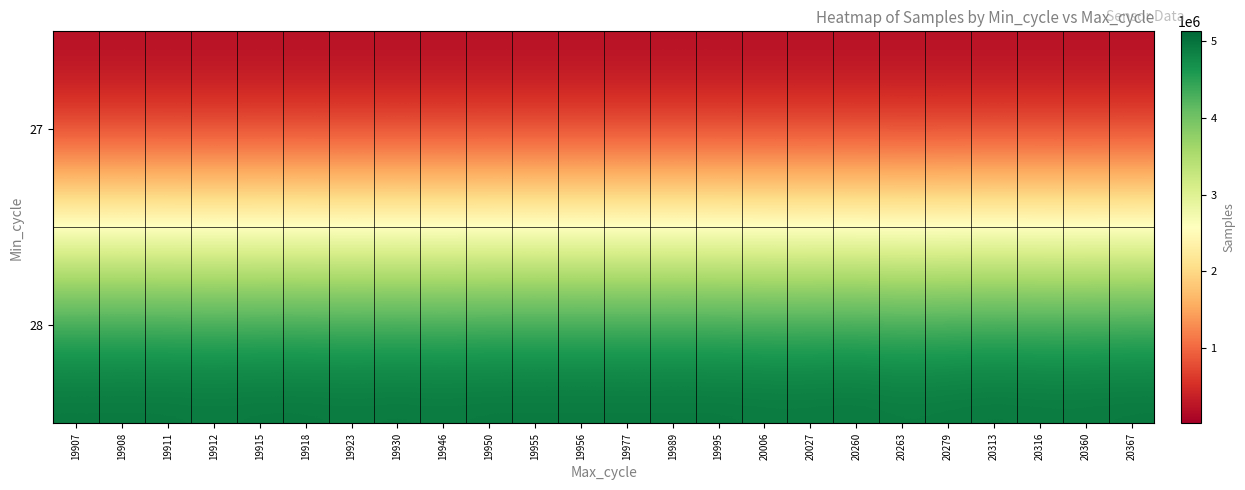

At 20260, list the series in order from smallest to largest.

27, 28